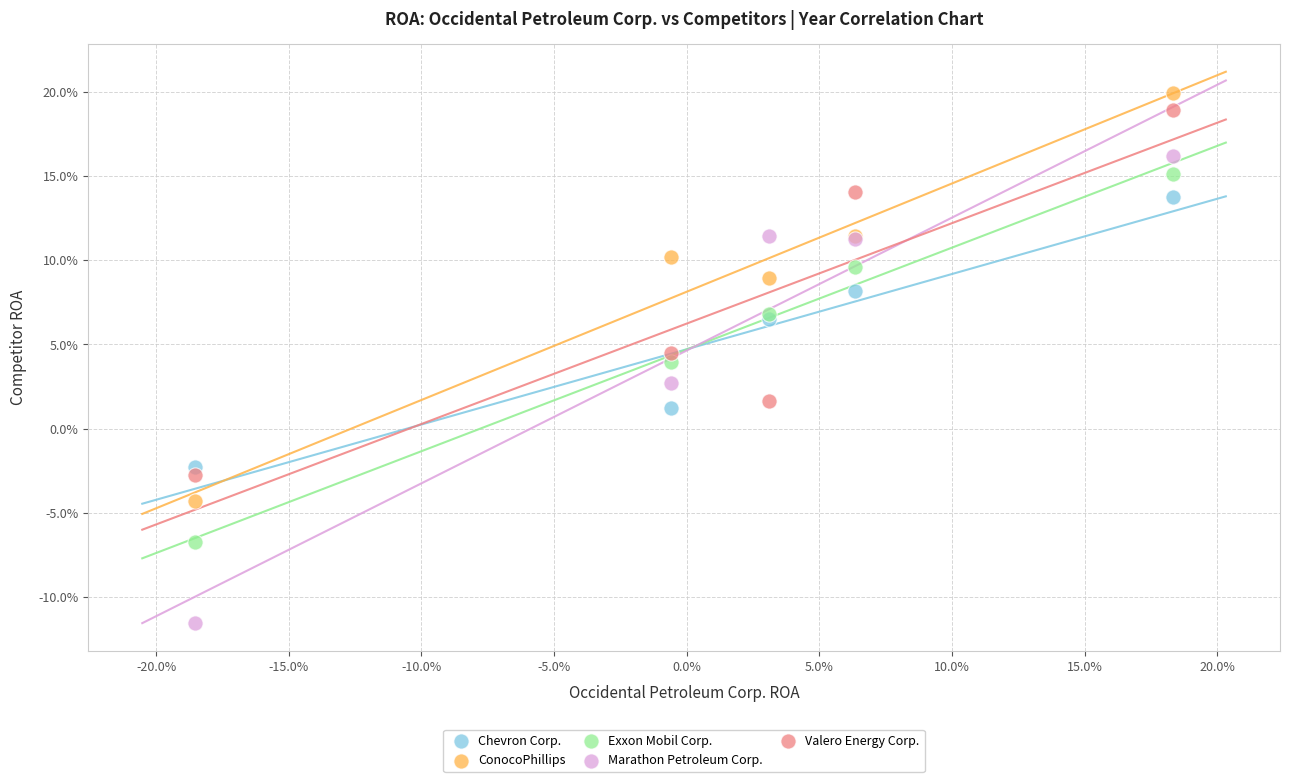

Which series contains the highest Y value?

ConocoPhillips